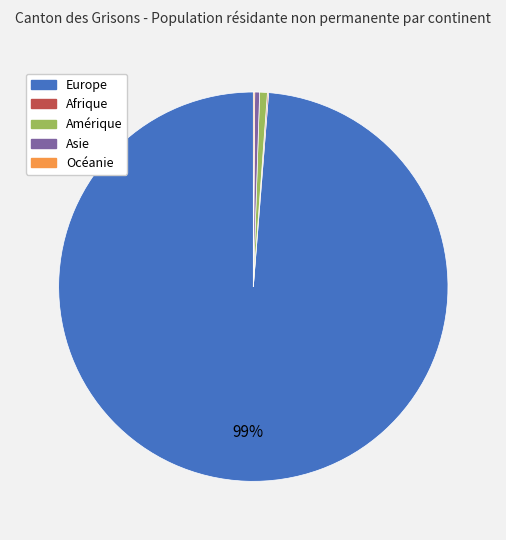

The Amérique slice represents 1% of the pie. True or false?

True